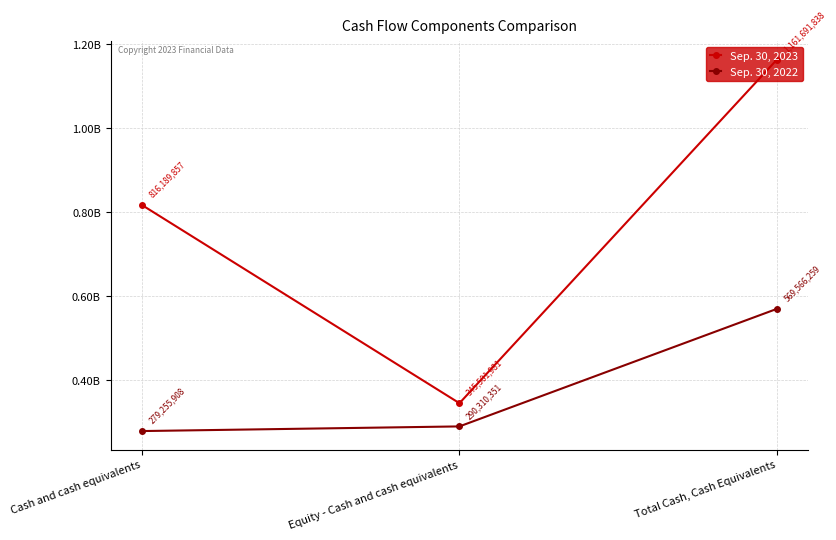

What is the difference between the maximum and minimum values in the Sep. 30, 2023 series?

816189857